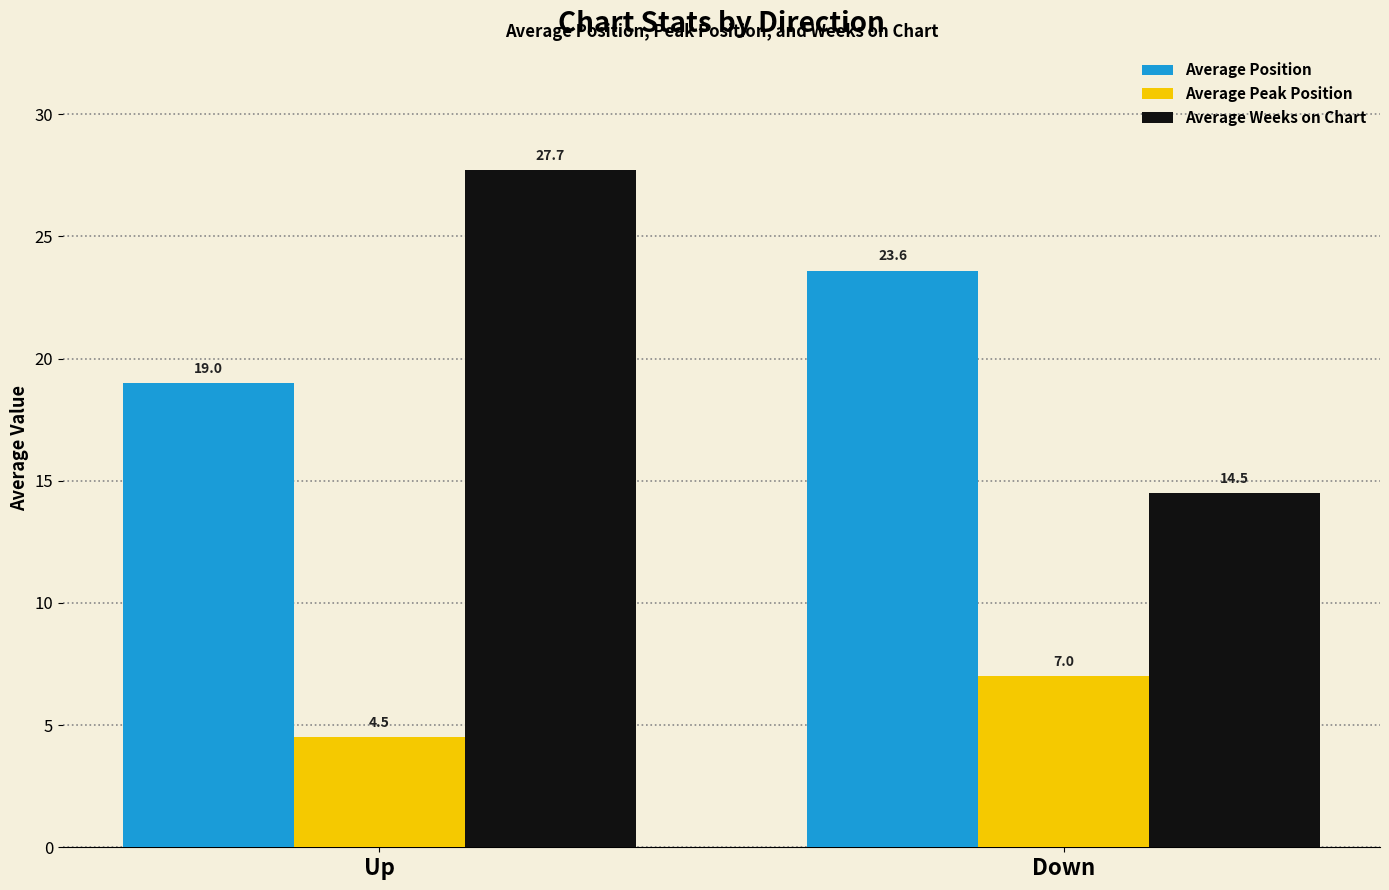

What are all the series names shown in the legend?

Average Position, Average Peak Position, Average Weeks on Chart